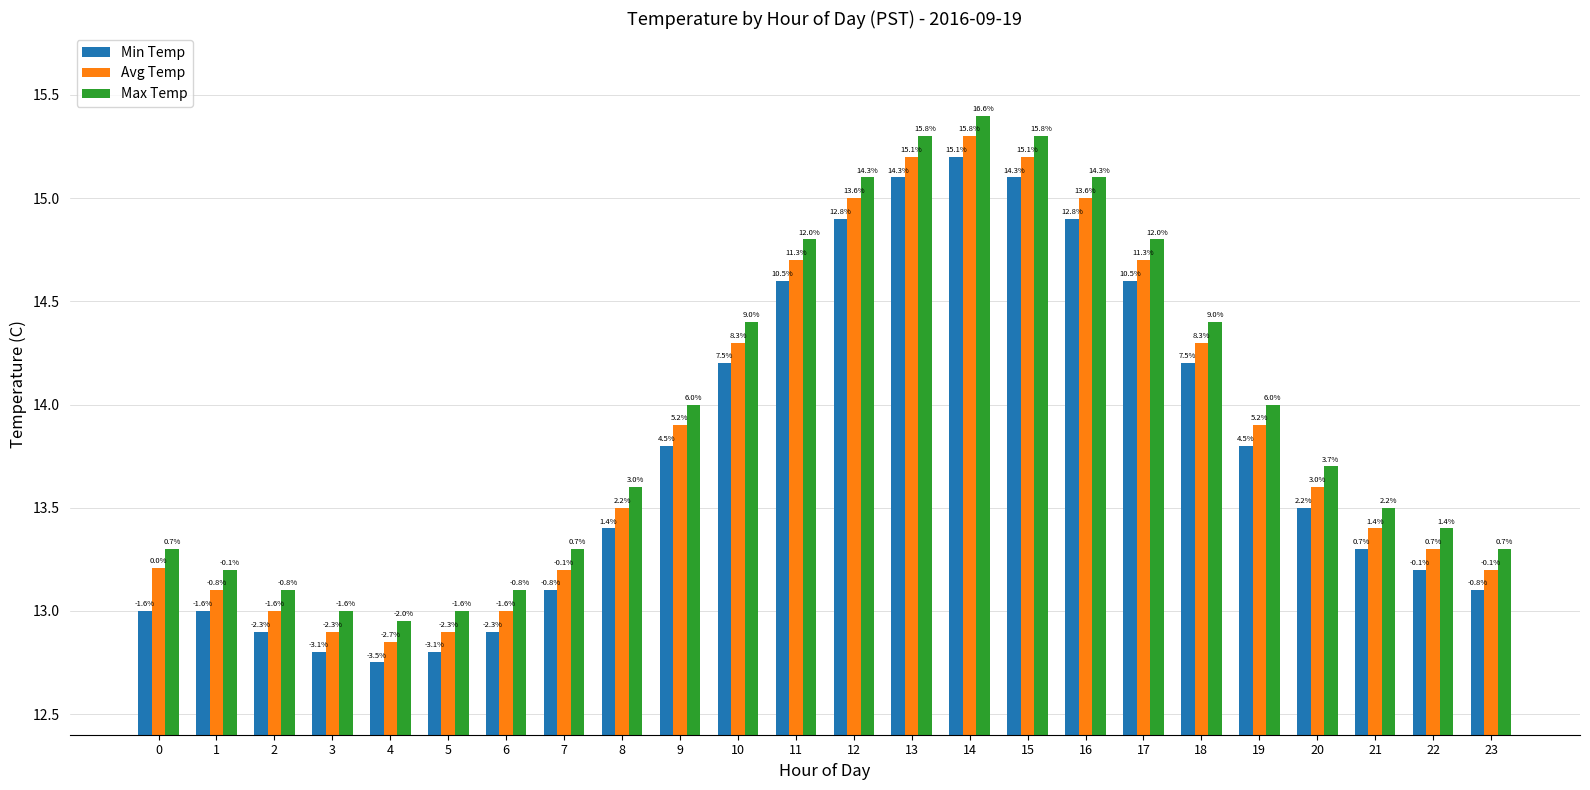

What is the difference between the maximum and second lowest values in the Max Temp series?

2.4